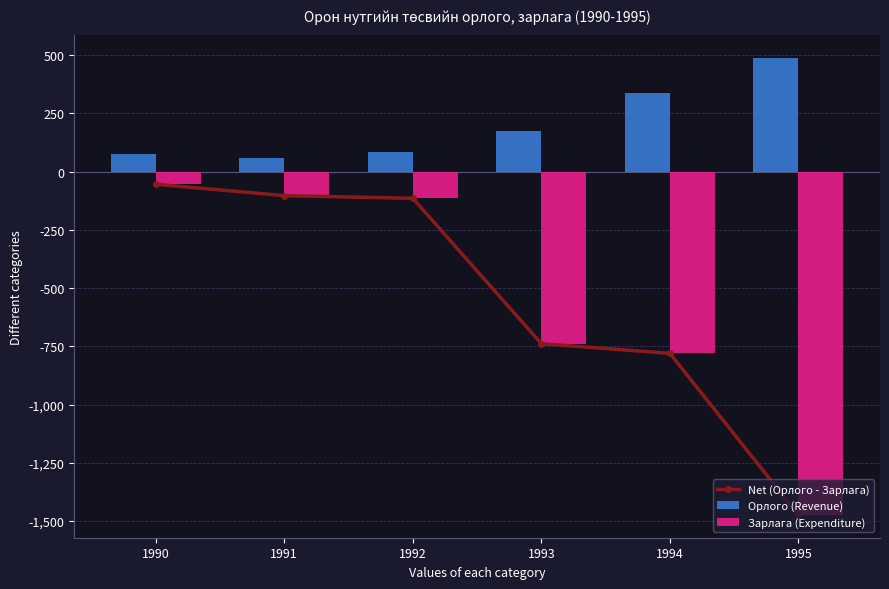

The Зарлага (Expenditure) series shows -54.4 at 1990. True or false?

True